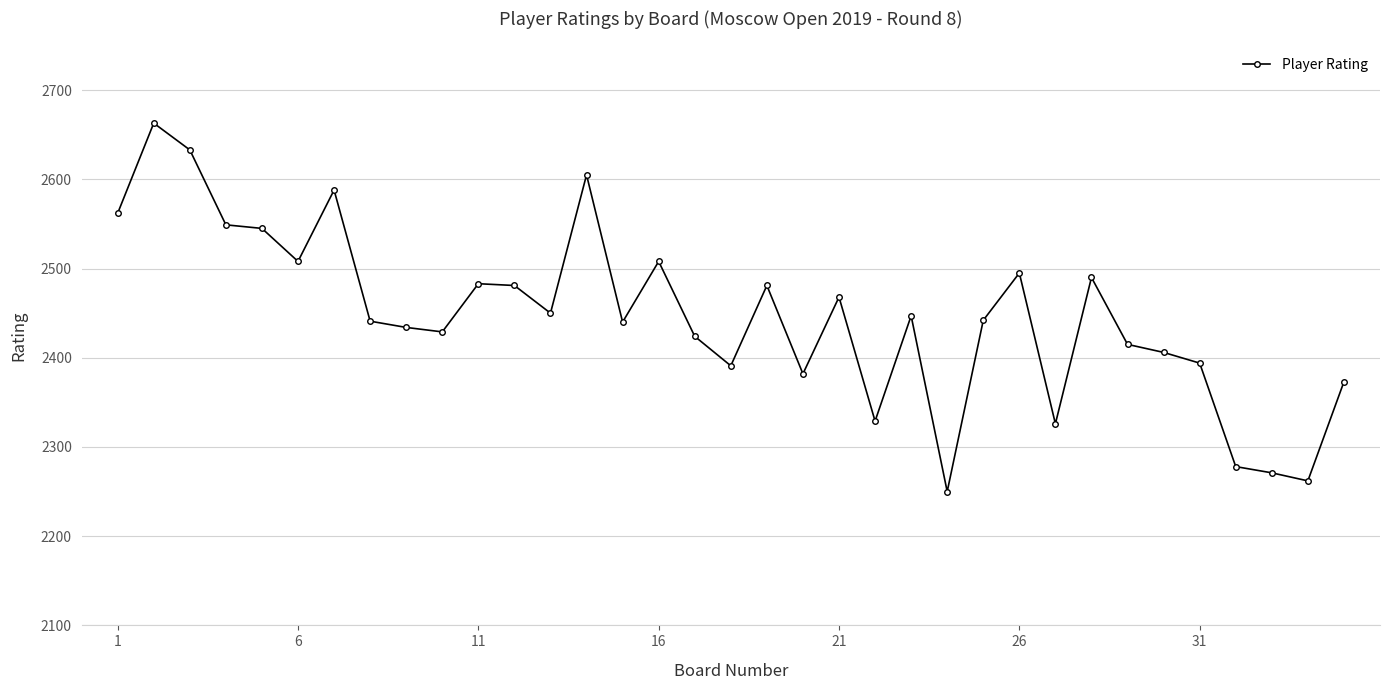

True or false: the data has more than 0 interior local peaks.

True